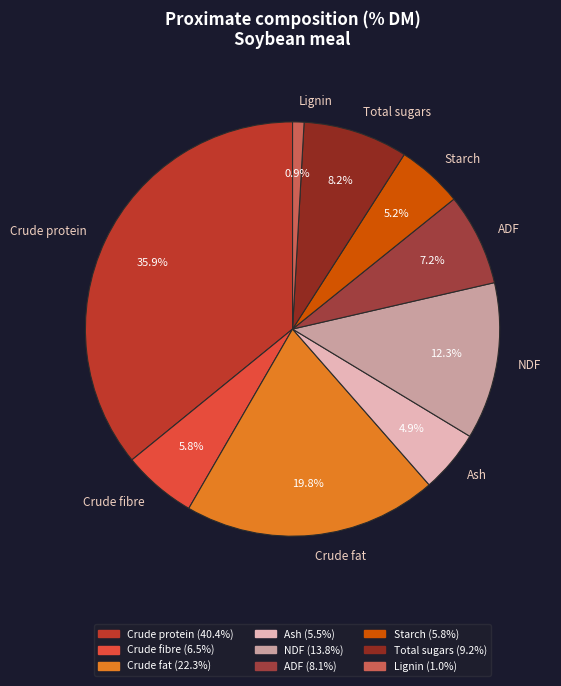

Combined, do Crude protein and Ash account for over 50%?

No